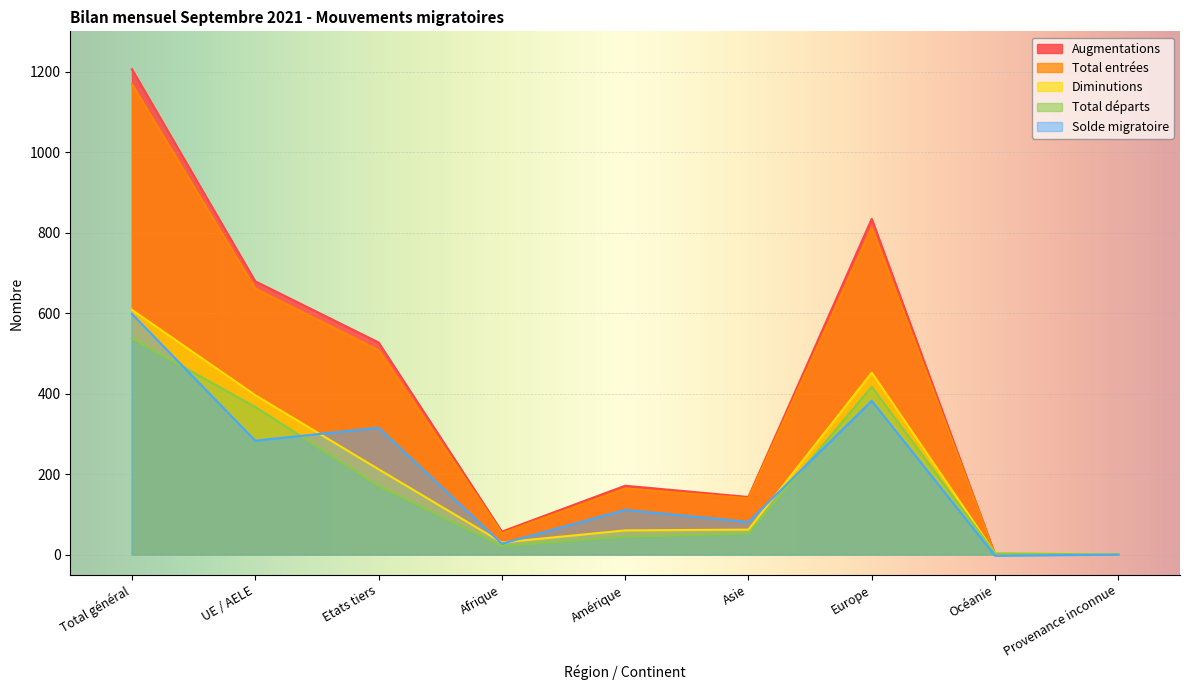

What are all the series names shown in the legend?

Augmentations, Total entrées, Diminutions, Total départs, Solde migratoire